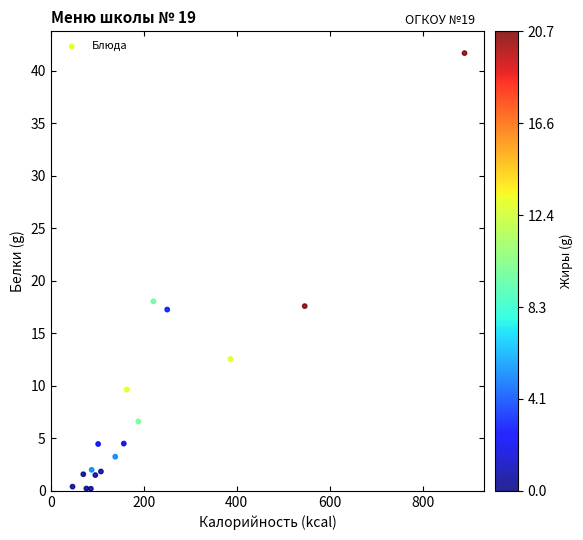

What Y value in the scatter plot is closest to 20?

18.0